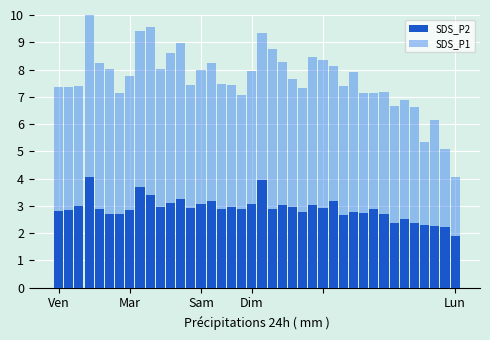

Rank the series by their maximum value, from highest to lowest.

SDS_P1, SDS_P2